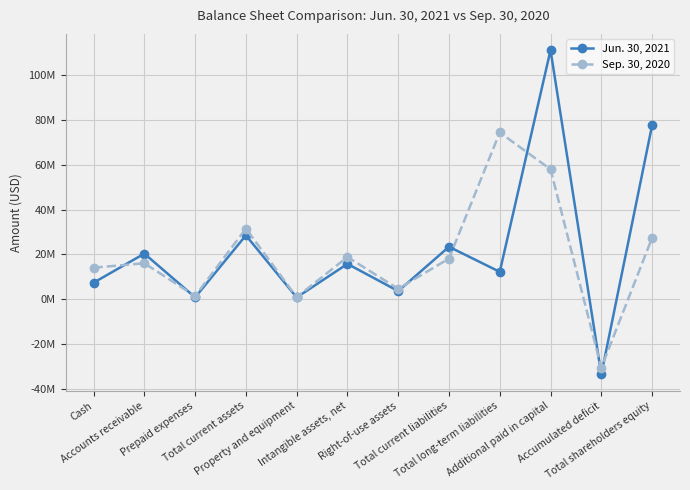

Does the chart have visible grid lines?

Yes